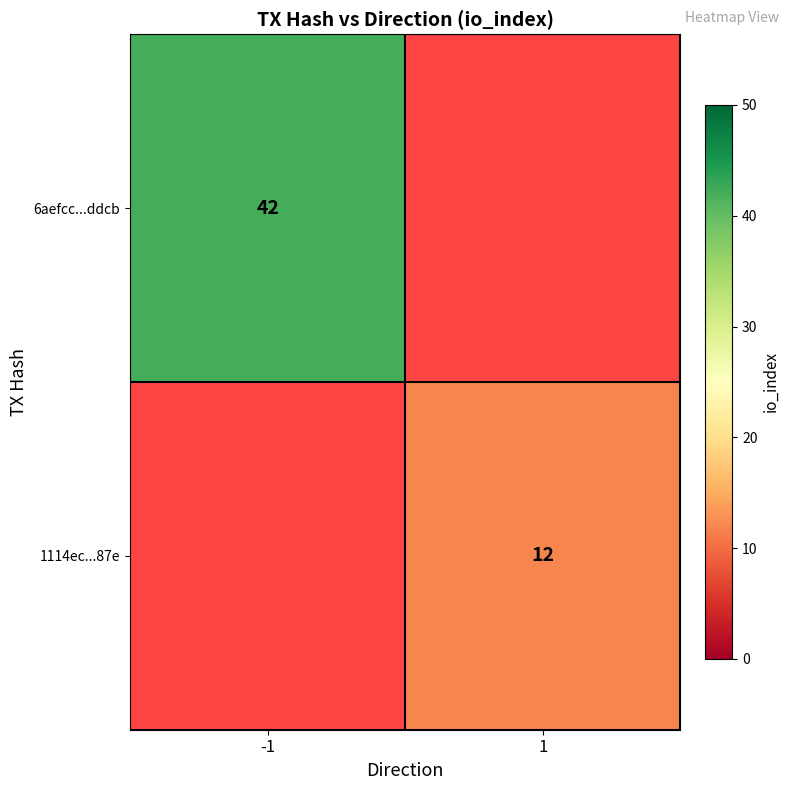

Is it true that 6aefcc...ddcb equals 72 at -1?

False